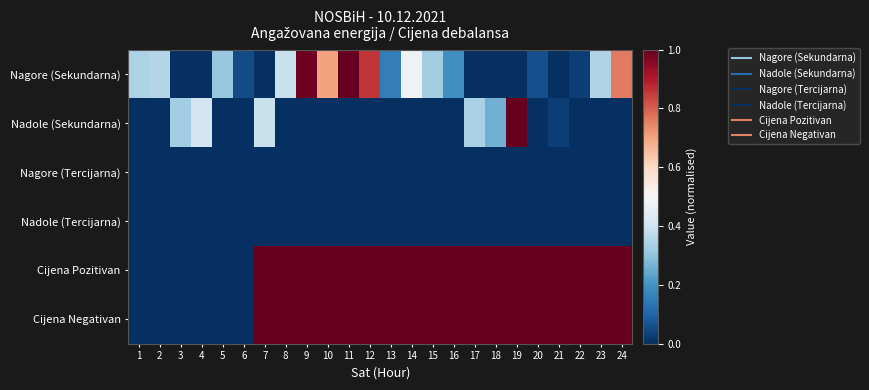

Which series has the largest total across all categories?

Cijena Pozitivan